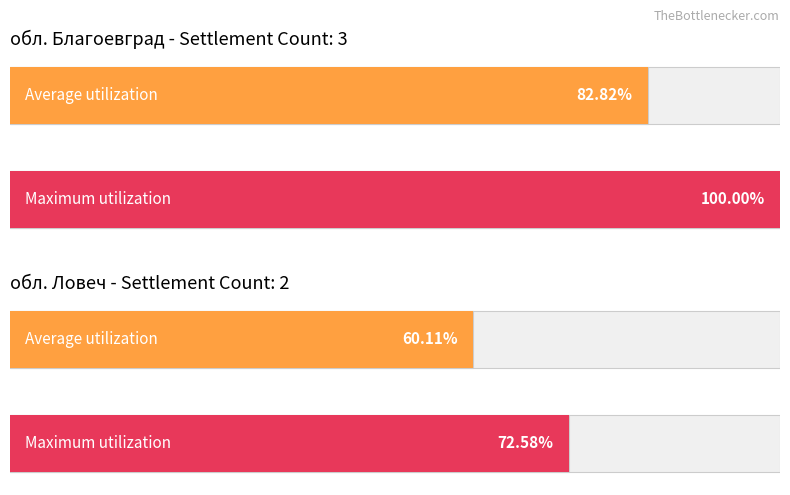

At which label does Average utilization reach its minimum?

обл. Ловеч